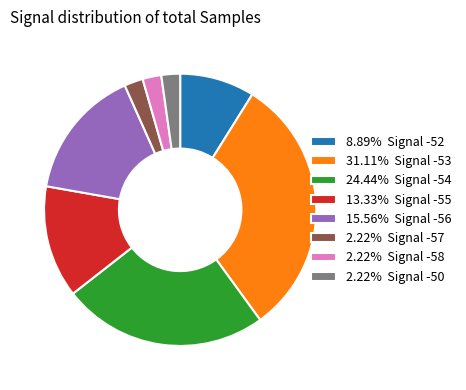

Count the number of slices in the pie.

8